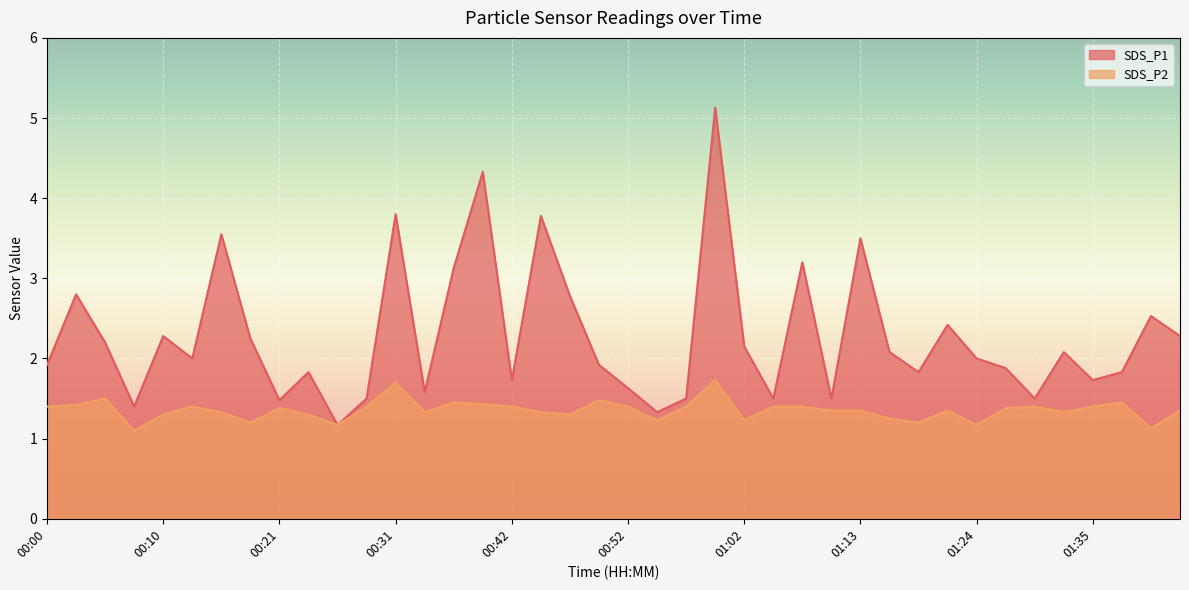

True or false: SDS_P1 and SDS_P2 cross at least once.

False